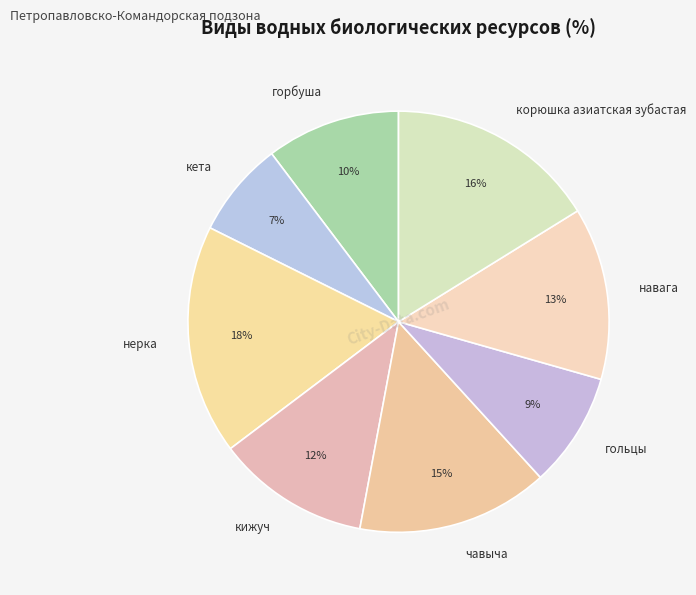

To the nearest percent, what is the average slice percentage?

12%